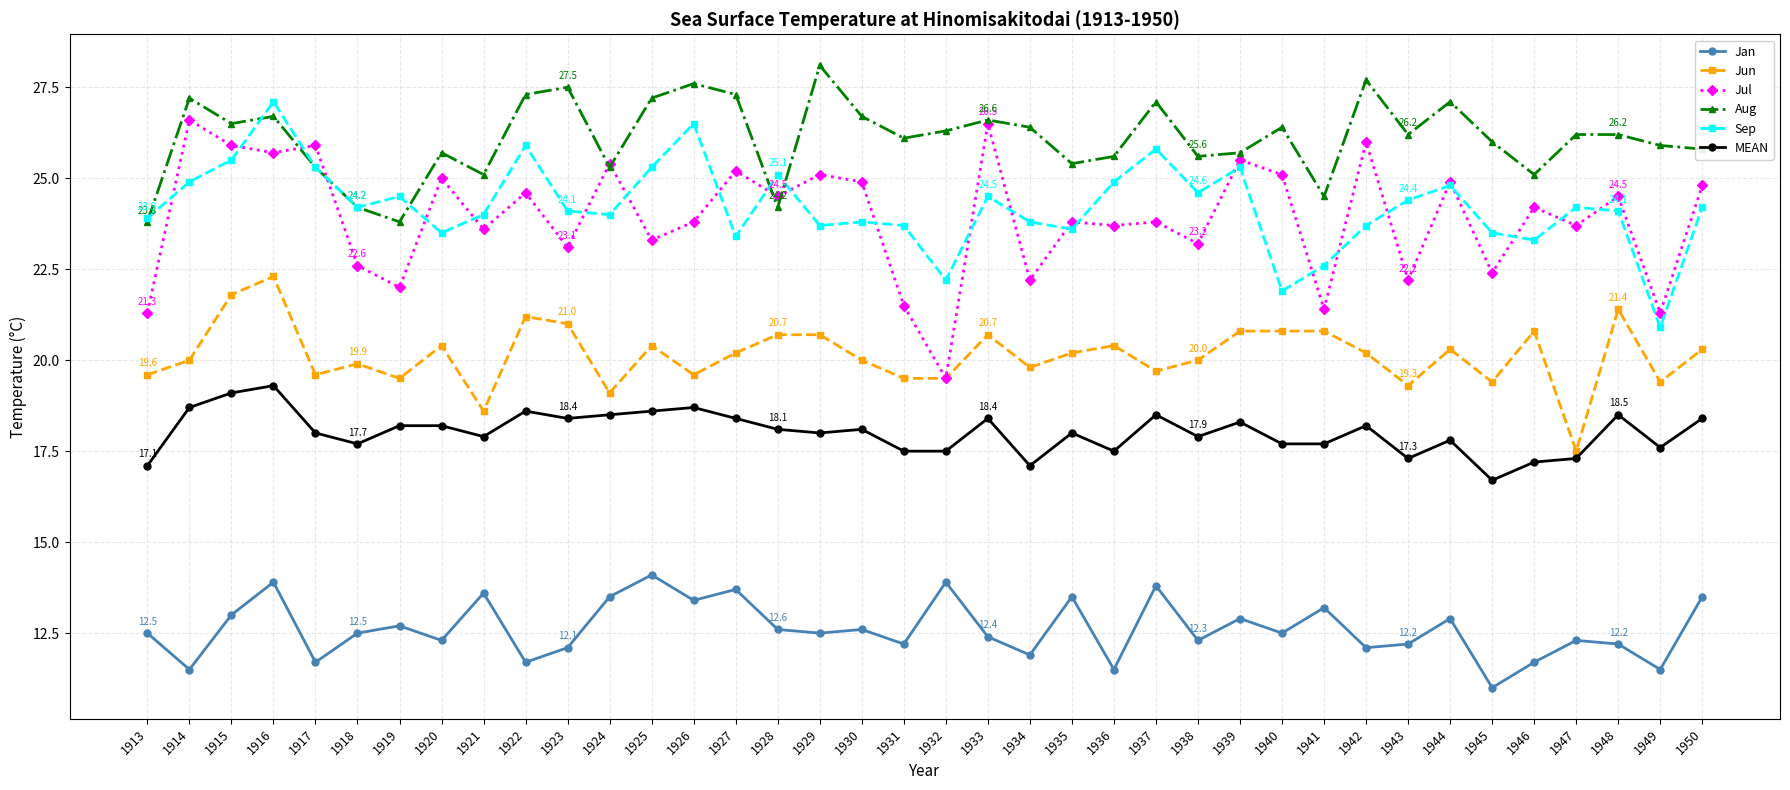

How many values in the Jul series exceed 24?

19